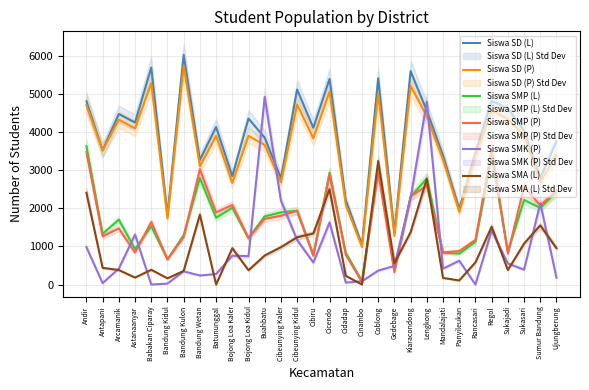

What is the sum of the Siswa SMA (L) values at Bandung Kulon and Kiaracondong?

1732